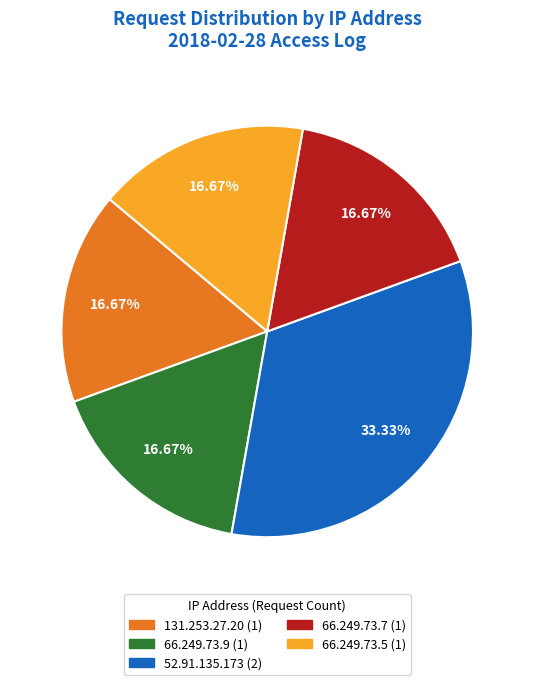

Which has a higher value, 66.249.73.7 or 52.91.135.173?

52.91.135.173